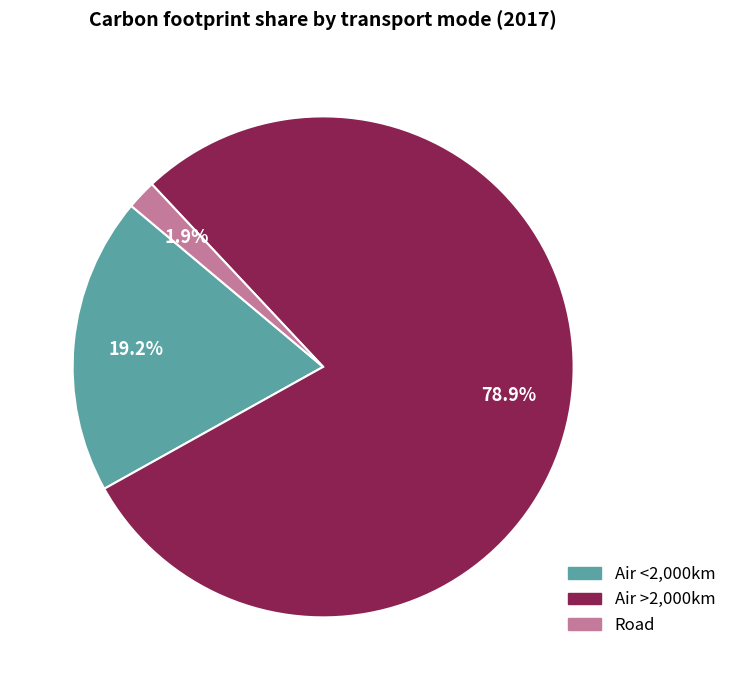

Is there a majority slice in this chart?

Yes